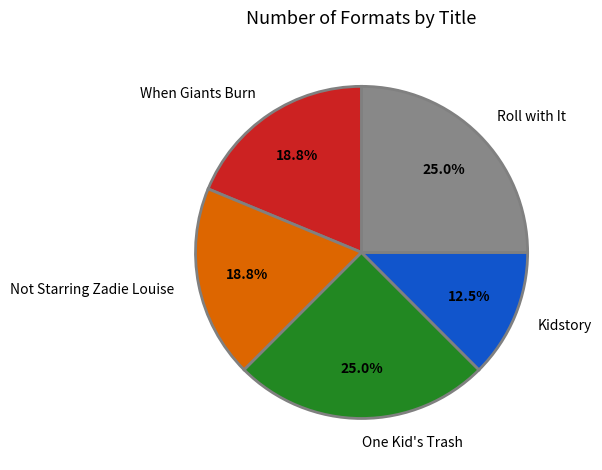

What is the smallest slice in the pie chart?

Kidstory